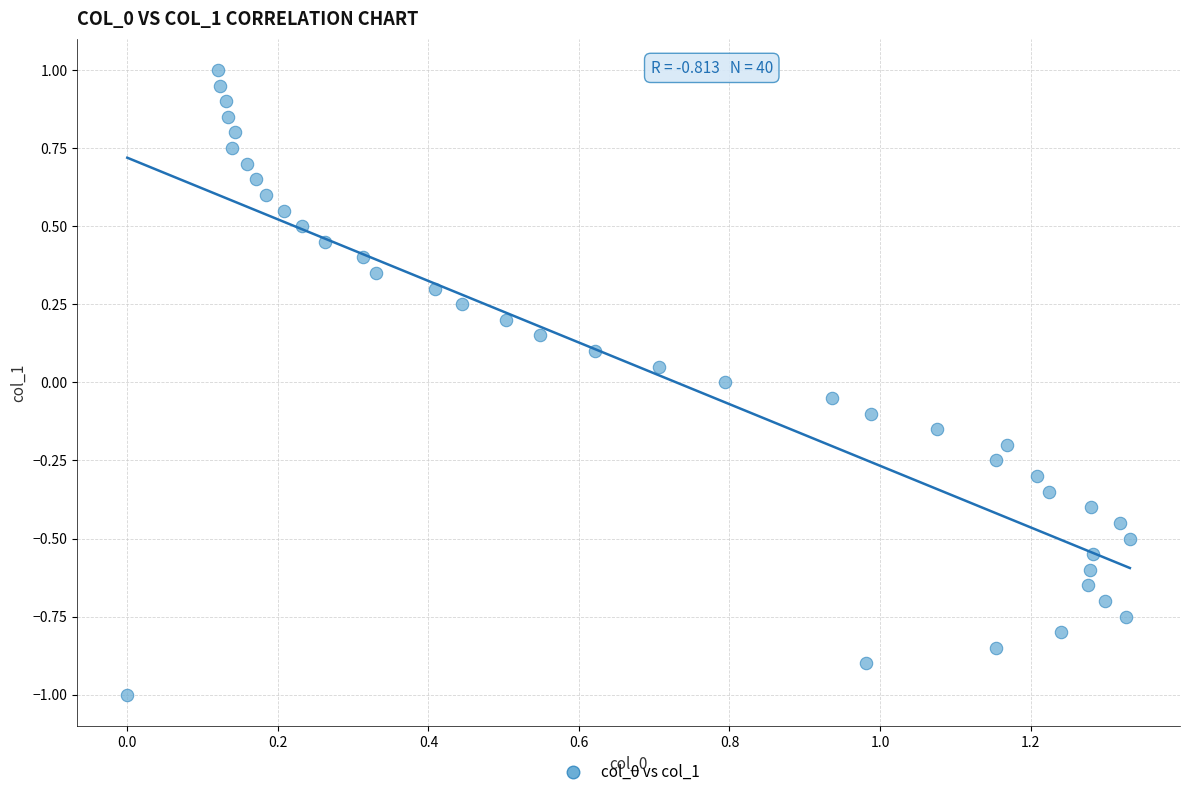

What is the range of X values (max minus min)?

1.3